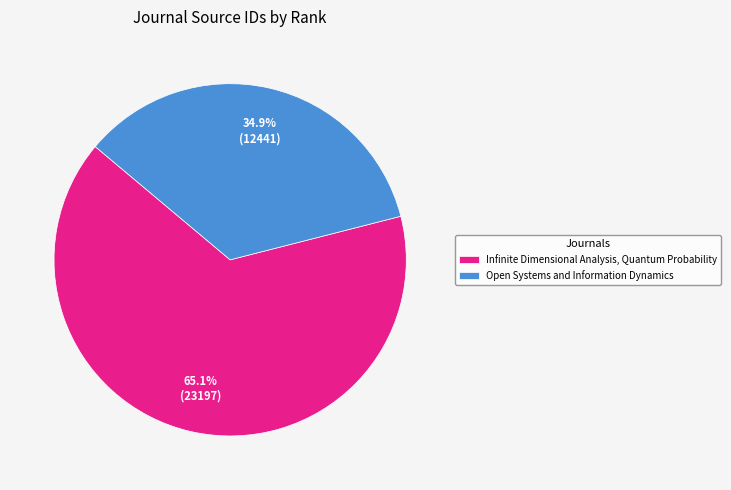

Which has a higher value, Open Systems and Information Dynamics or Infinite Dimensional Analysis, Quantum Probability?

Infinite Dimensional Analysis, Quantum Probability